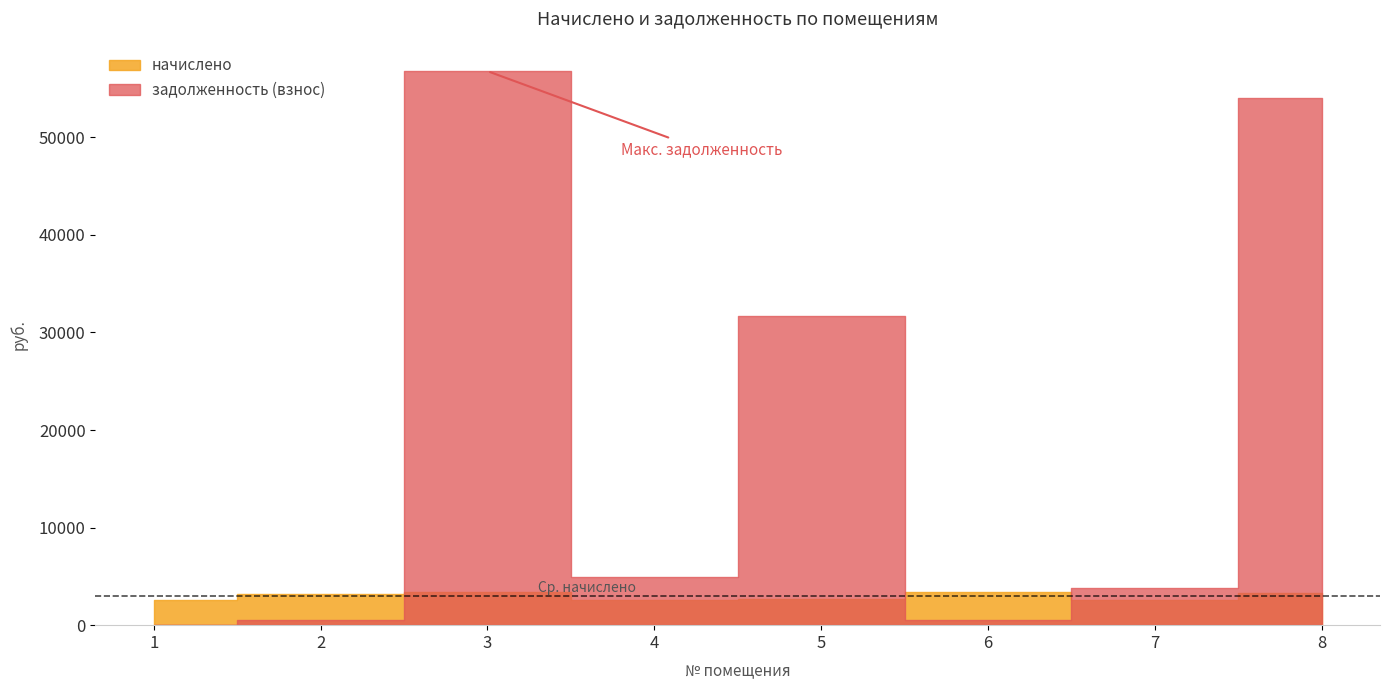

Between 8 and 7, which is larger?

8